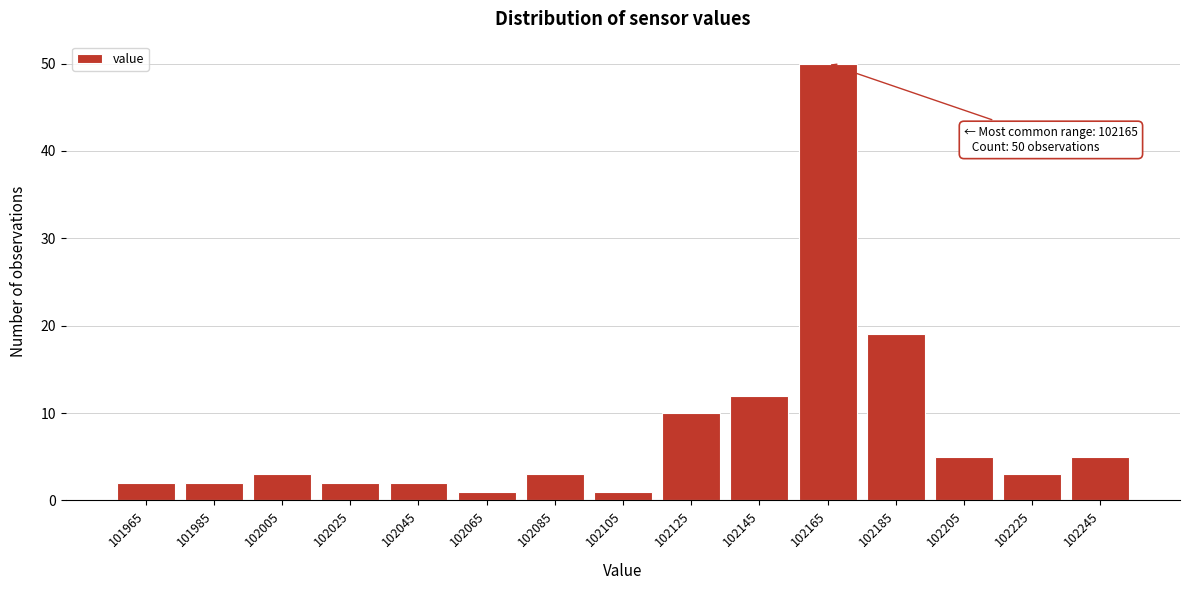

Reading right to left, extract all data points from this chart.

102245=5	102225=3	102205=5	102185=19	102165=50	102145=12	102125=10	102105=1	102085=3	102065=1	102045=2	102025=2	102005=3	101985=2	101965=2